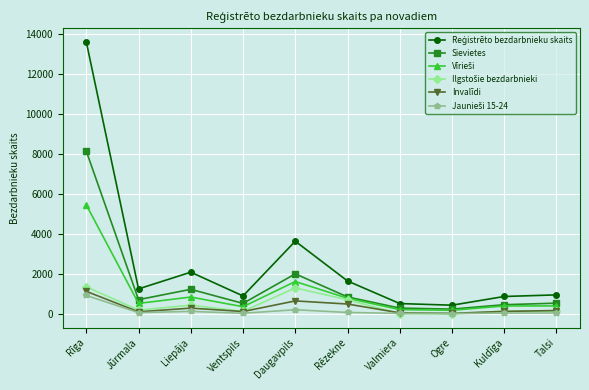

How many lines are shown in the chart?

6